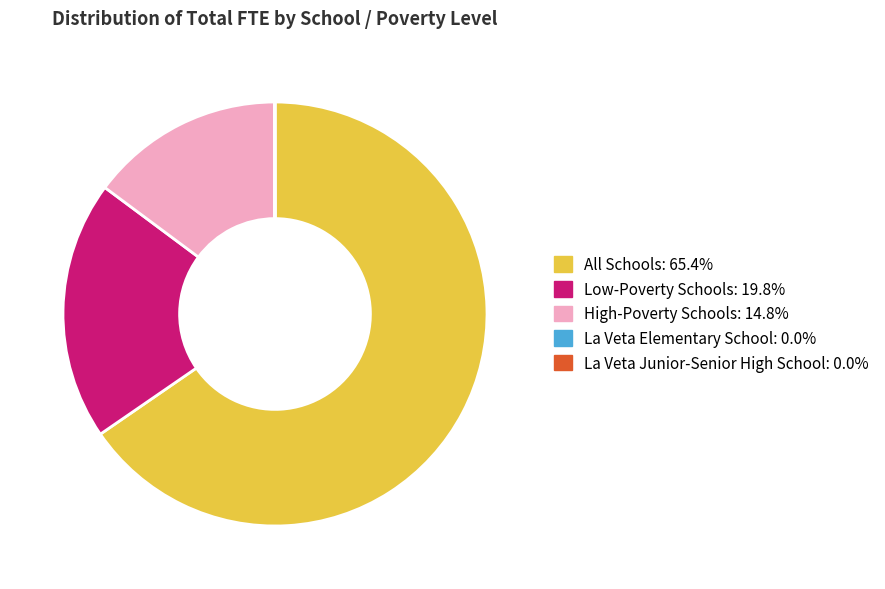

What is the ratio of the value at High-Poverty Schools to the value at Low-Poverty Schools?

0.7